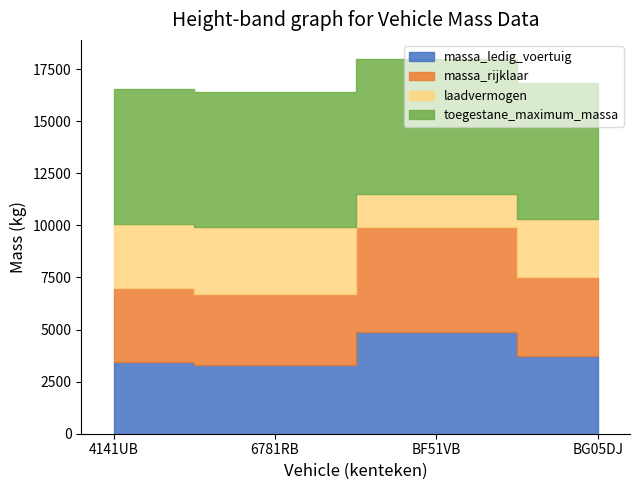

Is it true that toegestane_maximum_massa equals 6500 at 6781RB?

True